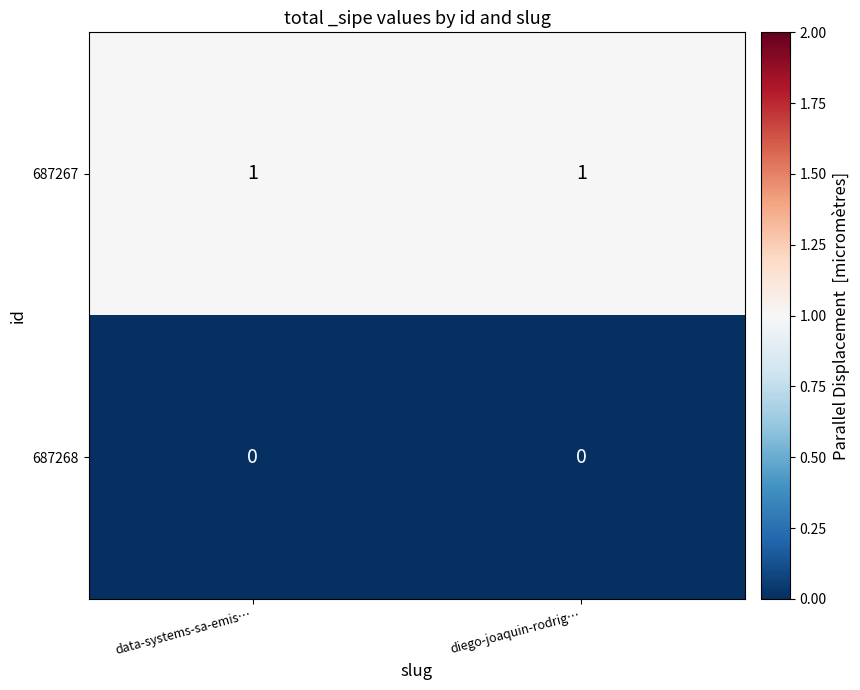

Rank the series by their average value, from highest to lowest.

687267, 687268